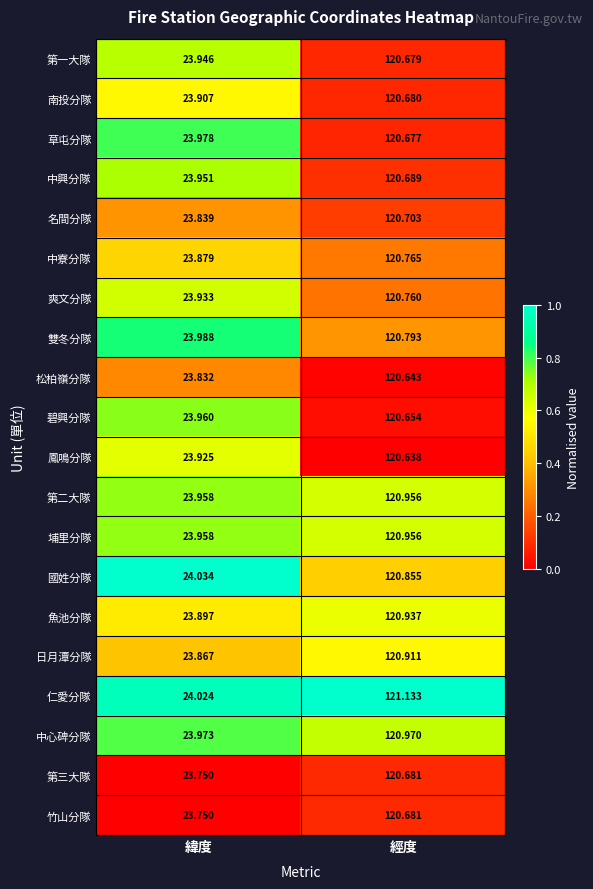

At which category is the sum across all series the highest?

經度